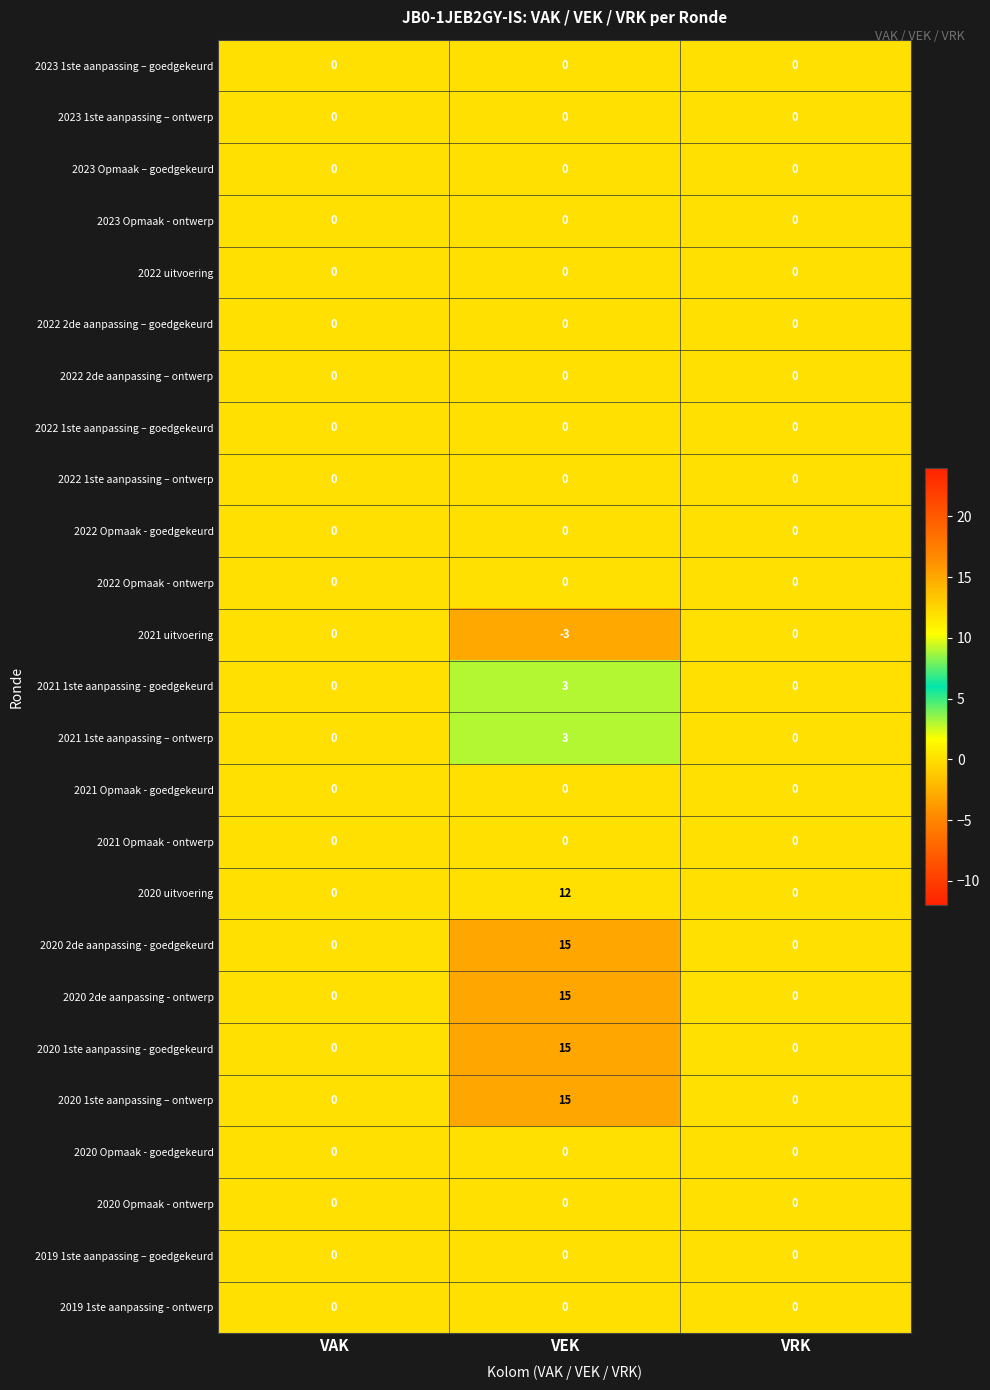

The 2019 1ste aanpassing - ontwerp series shows 0 at VEK. True or false?

True